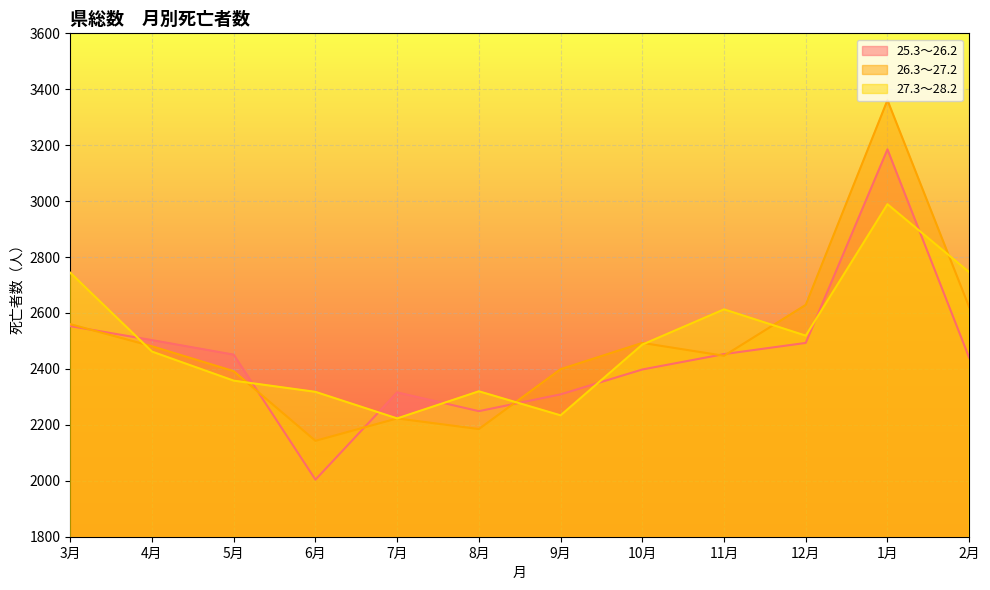

What is the sum of the 25.3～26.2 values at 4月 and 9月?

4812